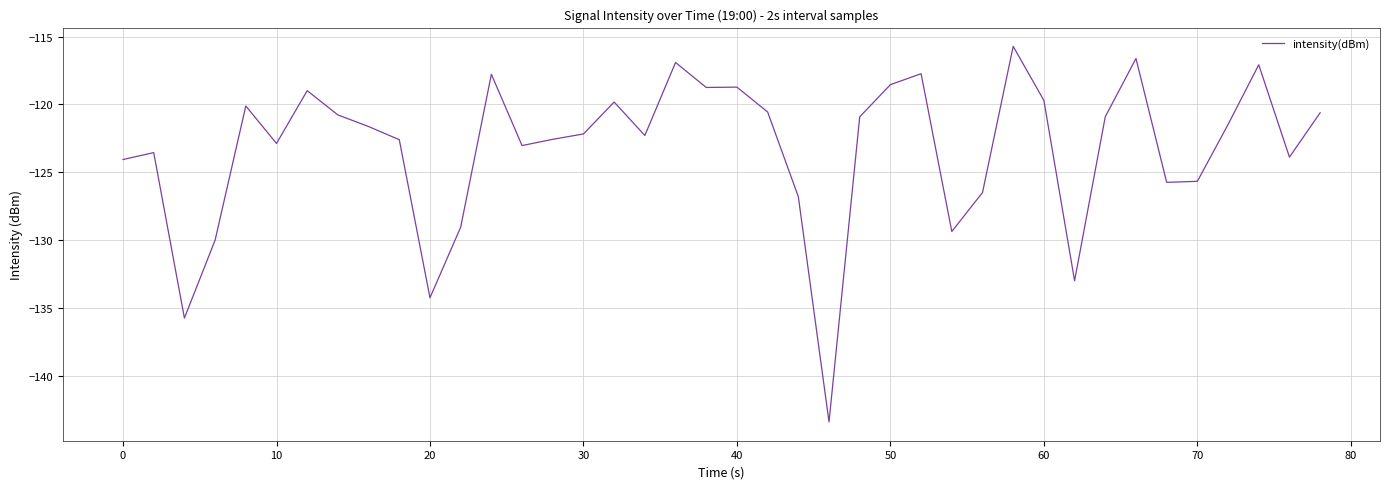

What is the difference between the maximum and minimum values?

27.7